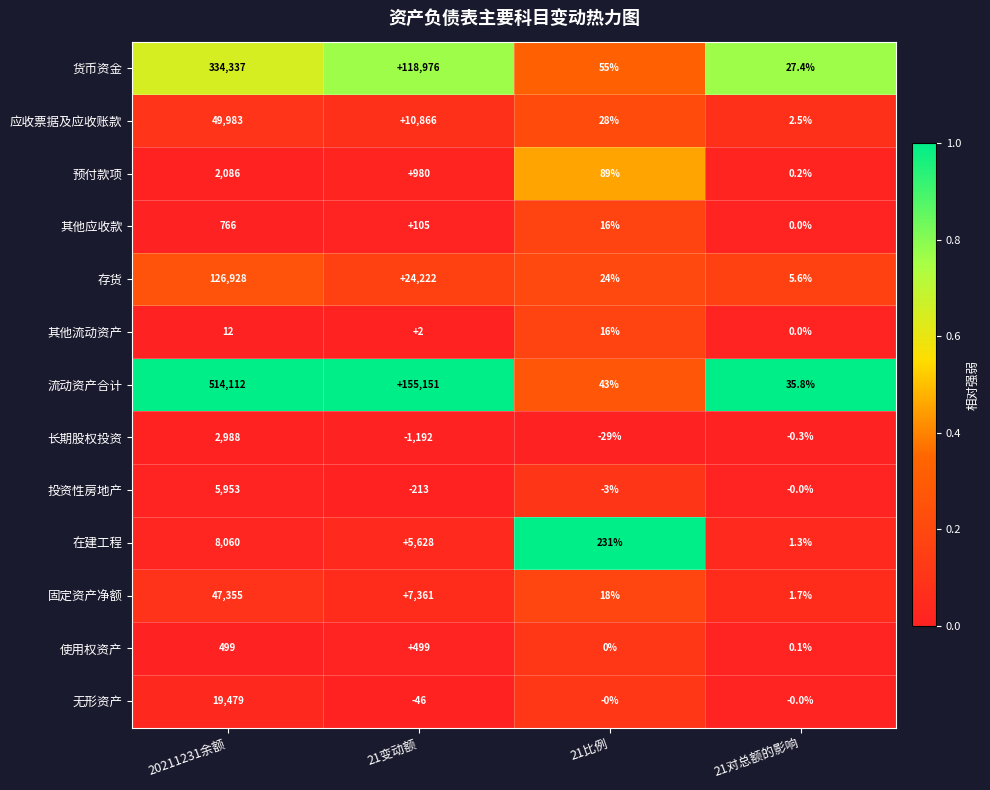

At which category is the sum across all series the highest?

20211231余额